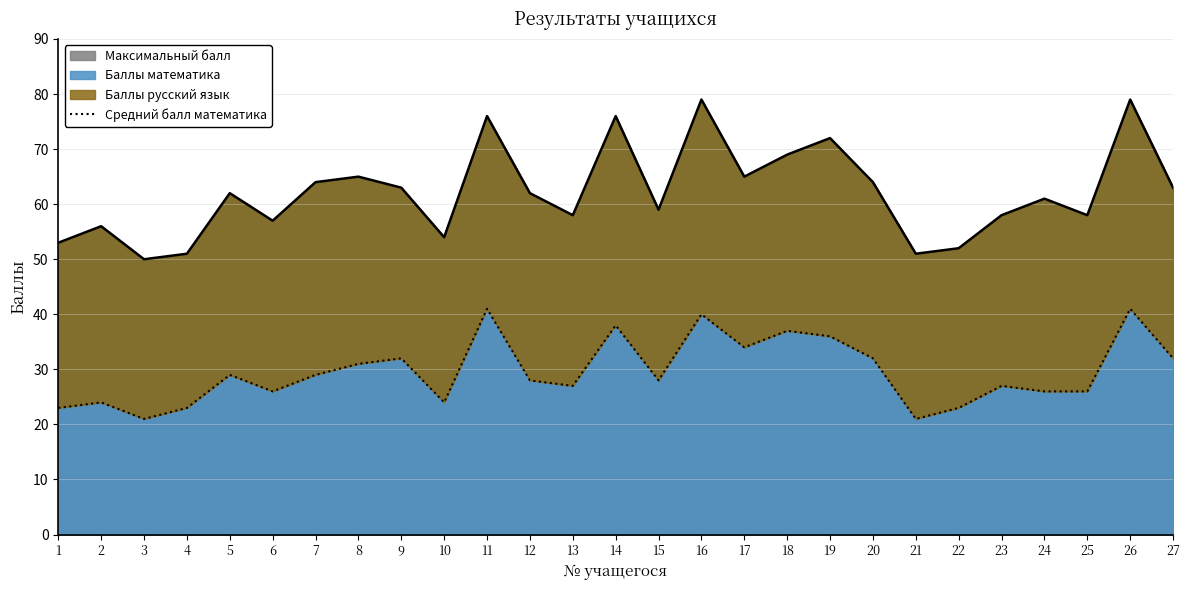

List the labels in order of value, largest first.

11, 26, 16, 14, 18, 19, 17, 9, 20, 27, 8, 5, 7, 12, 15, 13, 23, 6, 24, 25, 2, 10, 1, 4, 22, 3, 21